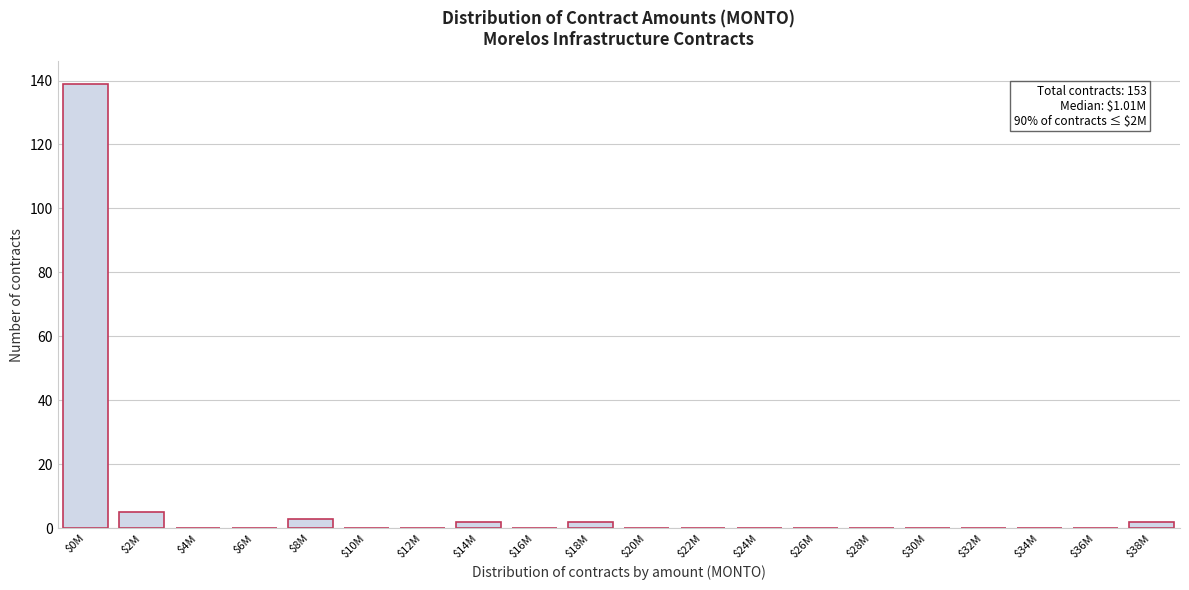

Which category has the highest value across all series?

$0M